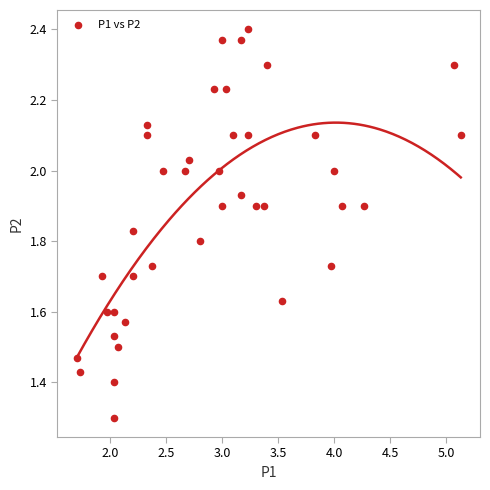

What is the range of X values (max minus min)?

3.4